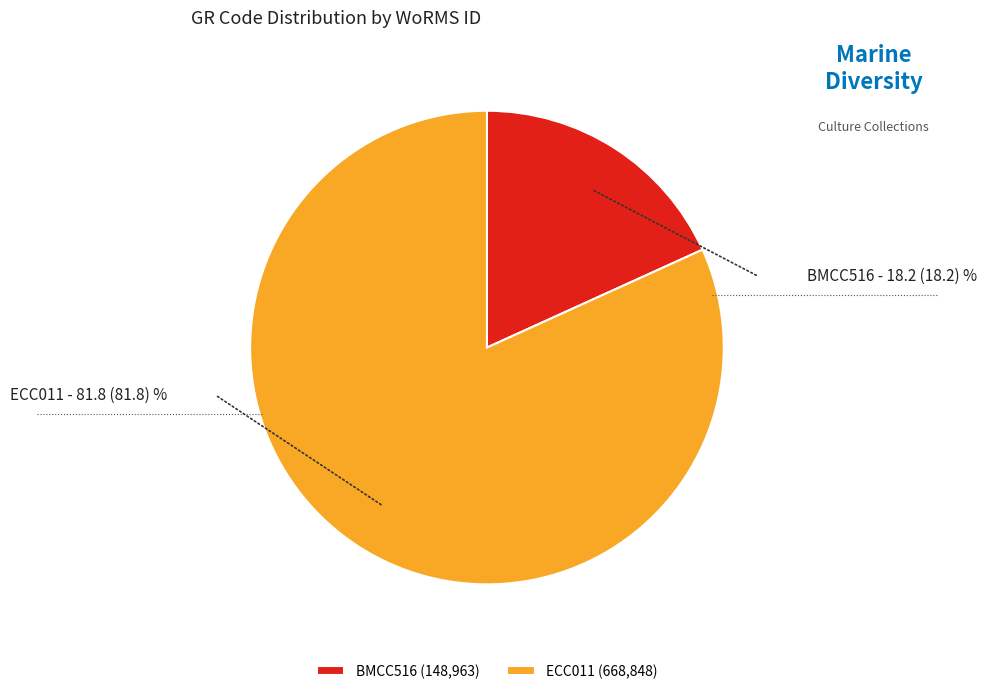

Does BMCC516 represent more than half of the total?

No